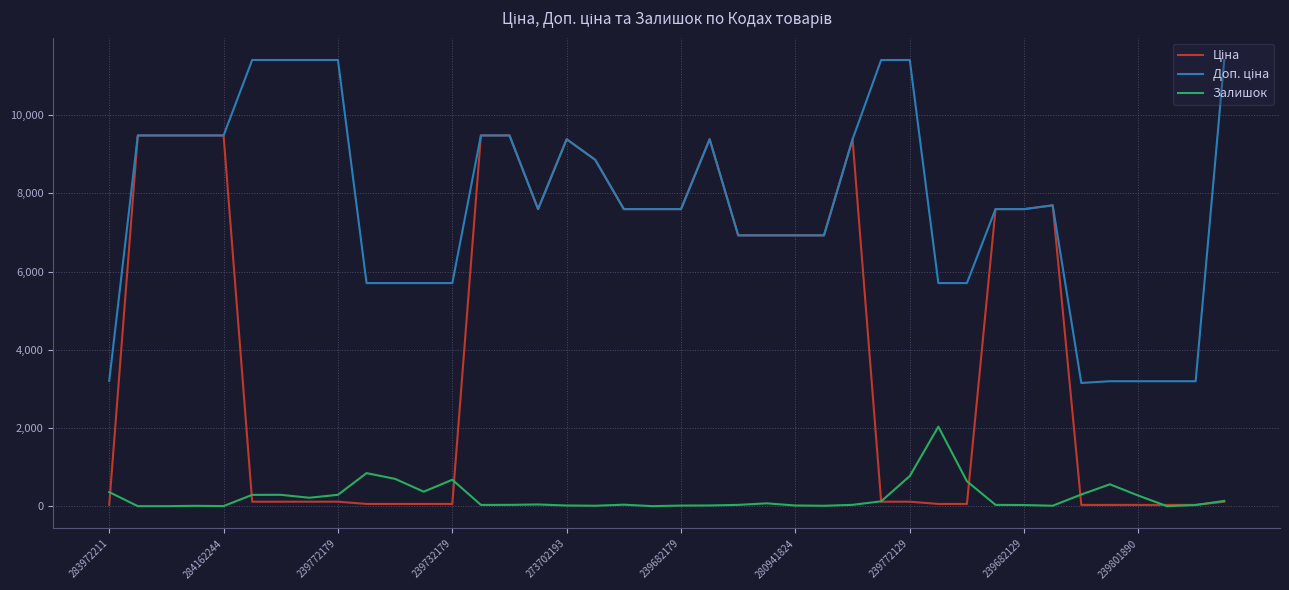

What is the maximum value shown in the chart?

11410.0